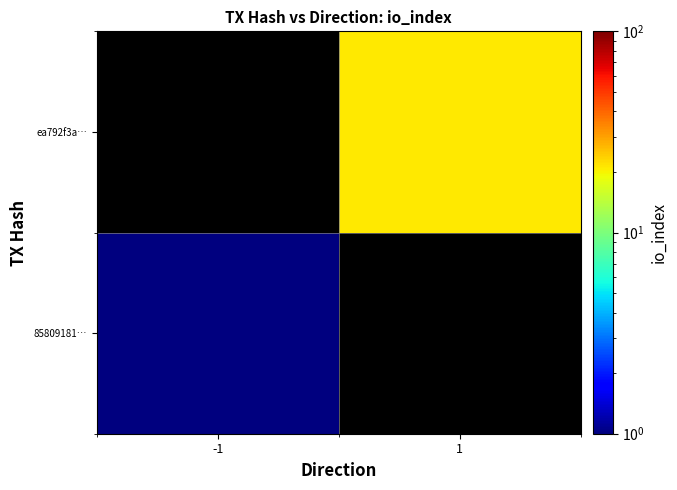

Rank the series at -1 from lowest to highest value.

85809181…, ea792f3a…